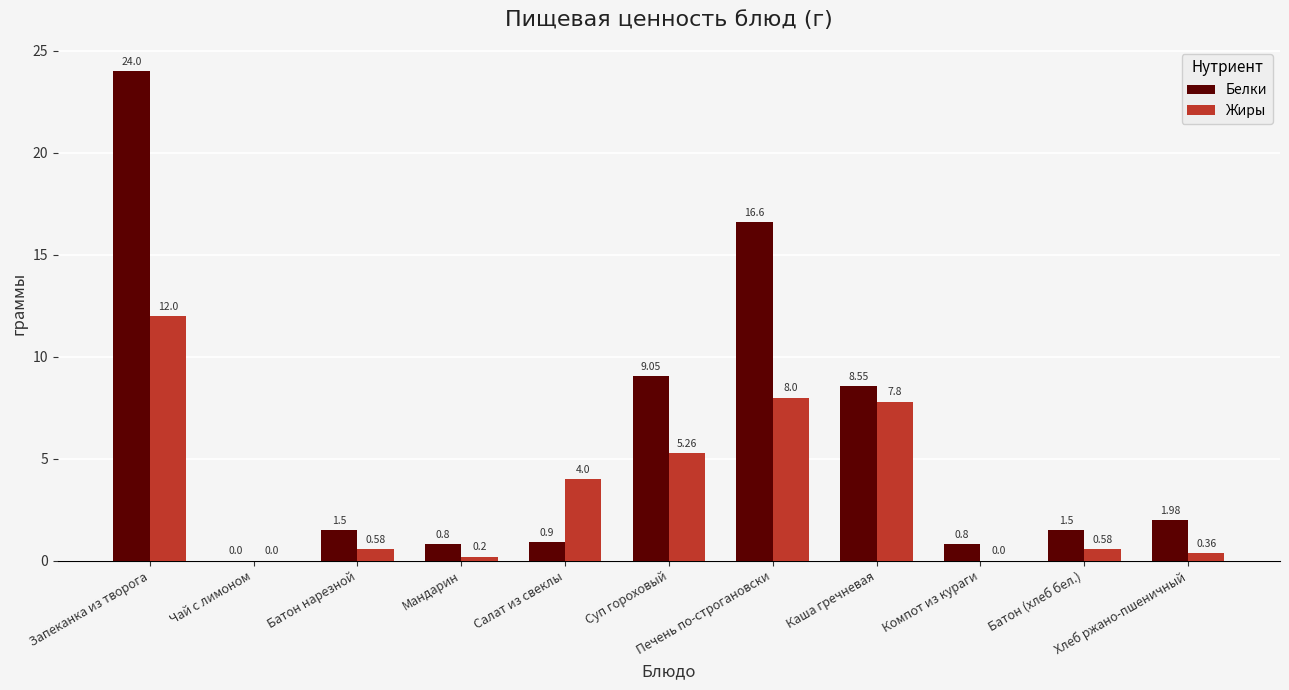

Which series has the largest total across all categories?

Белки